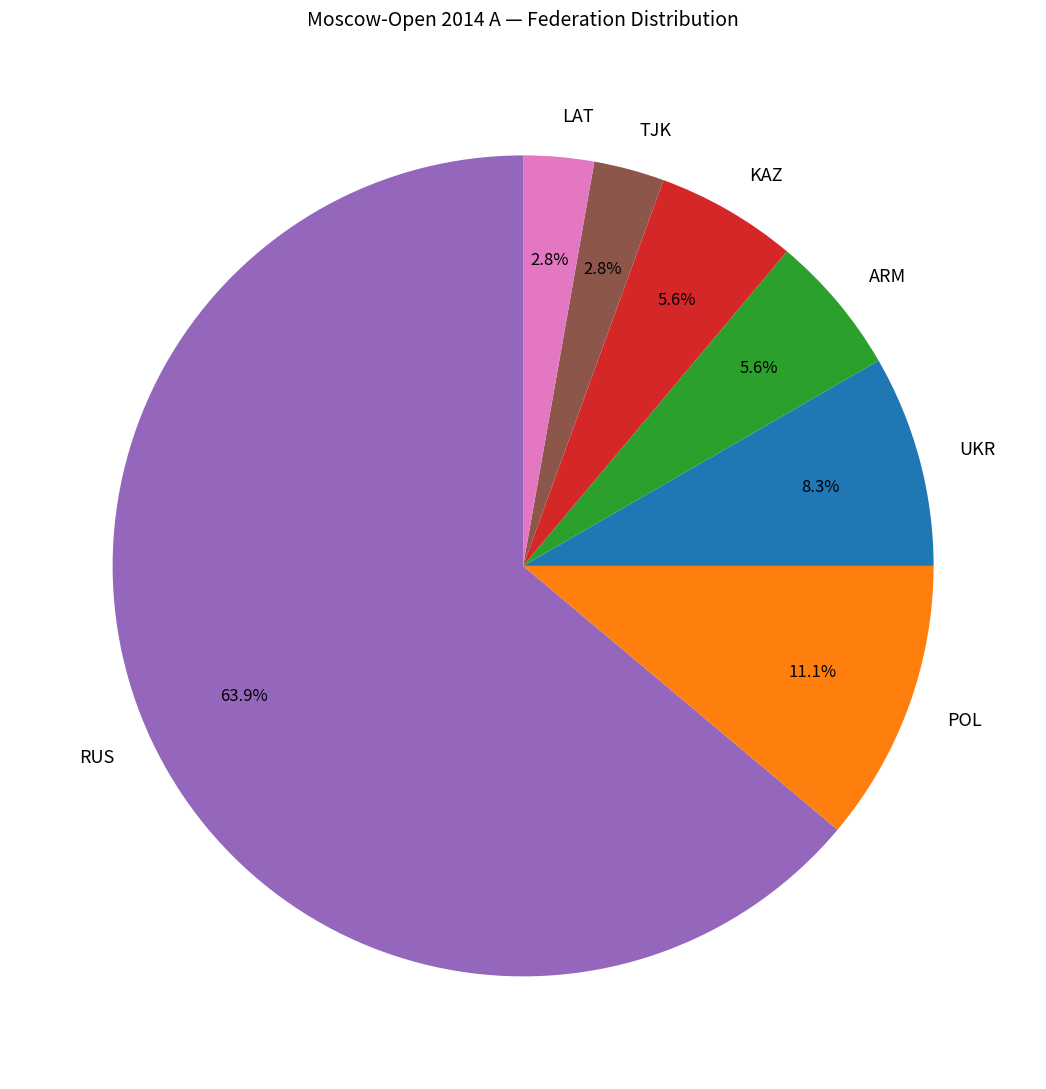

To the nearest percent, what is the combined percentage of ARM and POL?

17%